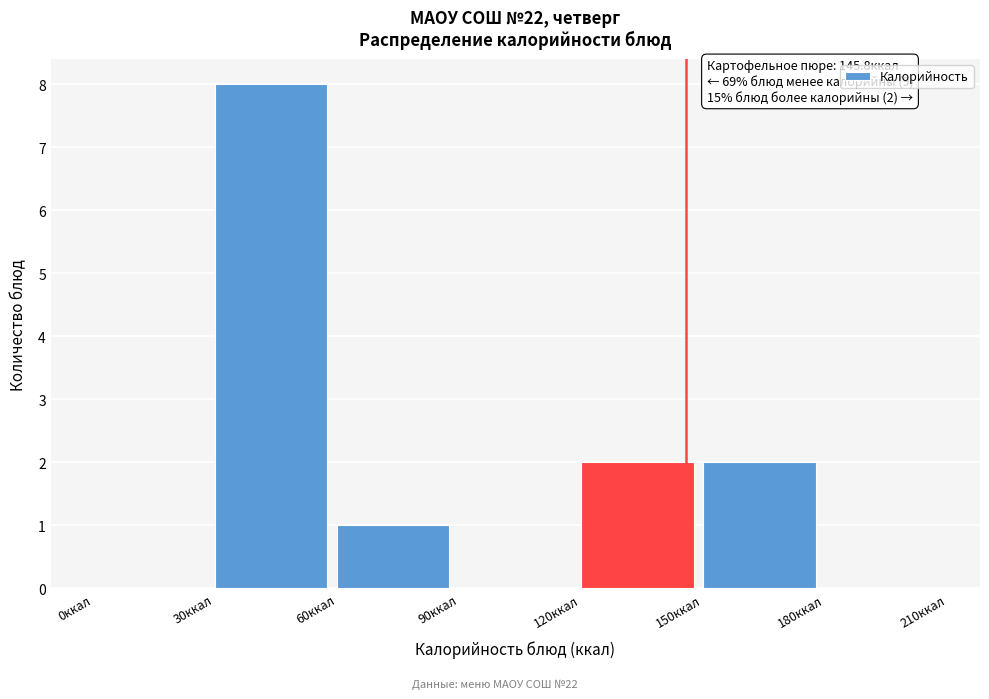

Over which range of the x-axis is the bar tallest?

30 to 60